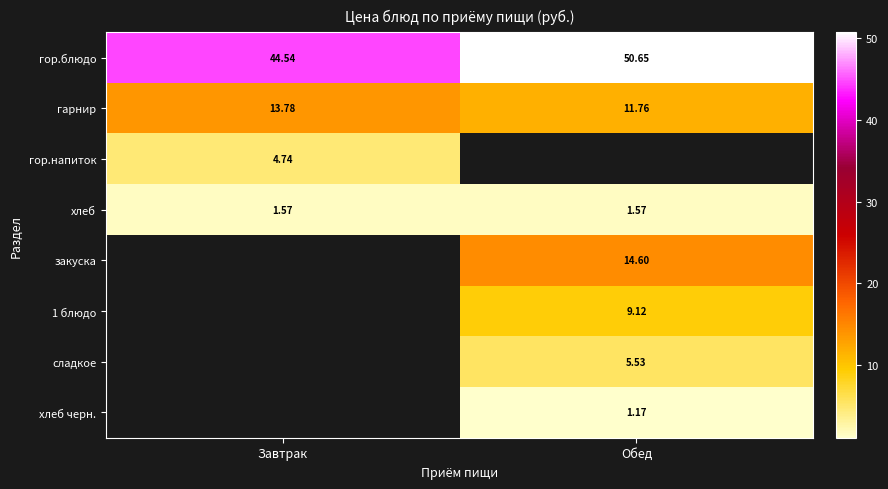

True or false: гарнир has a value of 18.9 at Обед.

False